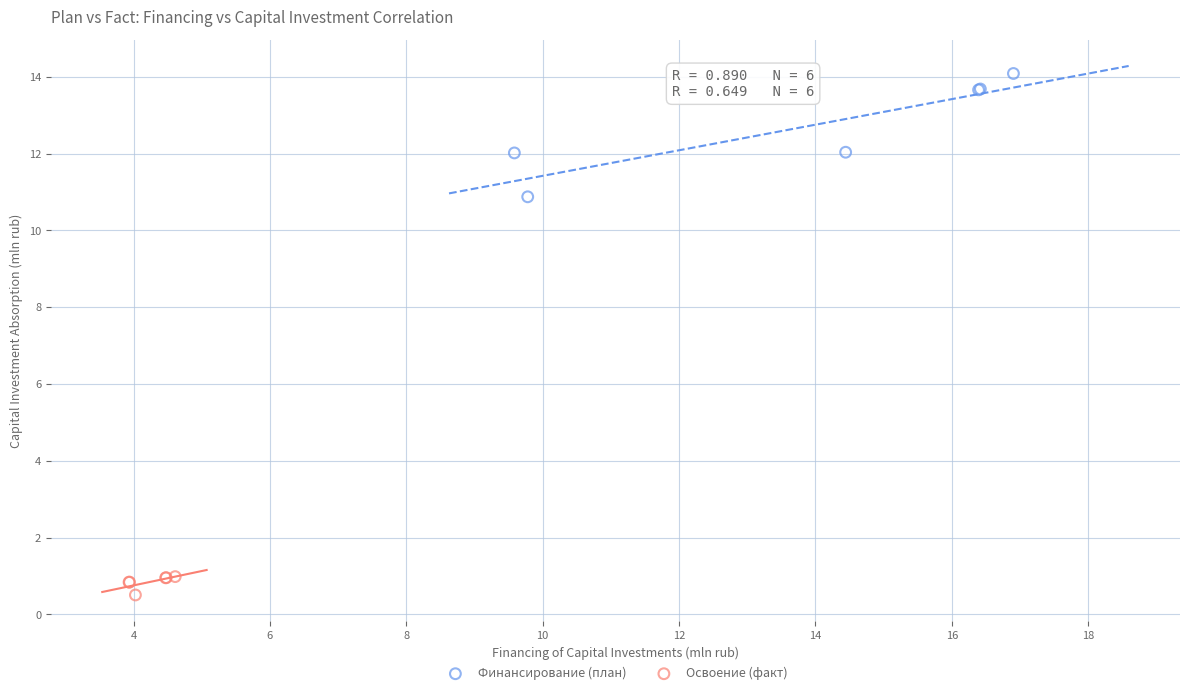

Which series reaches the maximum Y coordinate?

Финансирование (план)